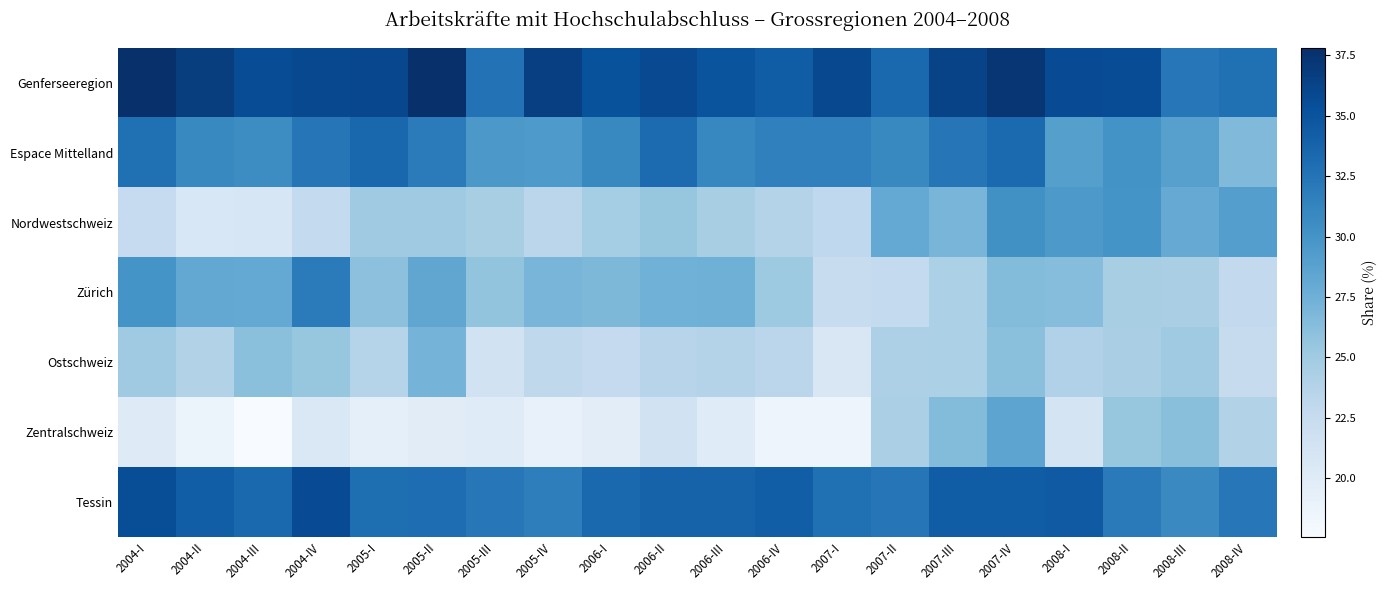

Reading right to left, transcribe all the data shown in this chart.

Genferseeregion: 2008-IV=32.8	2008-III=32.3	2008-II=35.6	2008-I=35.7	2007-IV=37.3	2007-III=36.2	2007-II=33.3	2007-I=35.9	2006-IV=34.3	2006-III=35.0	2006-II=35.8	2006-I=35.1	2005-IV=36.6	2005-III=32.7	2005-II=37.8	2005-I=36.0	2004-IV=35.9	2004-III=35.5	2004-II=36.8	2004-I=37.8
Espace Mittelland: 2008-IV=26.6	2008-III=28.9	2008-II=30.1	2008-I=29.0	2007-IV=33.3	2007-III=32.4	2007-II=30.9	2007-I=31.5	2006-IV=31.5	2006-III=31.1	2006-II=33.1	2006-I=30.9	2005-IV=29.5	2005-III=29.6	2005-II=31.9	2005-I=33.5	2004-IV=32.3	2004-III=30.6	2004-II=30.9	2004-I=32.8
Nordwestschweiz: 2008-IV=29.1	2008-III=27.9	2008-II=30.0	2008-I=29.6	2007-IV=30.2	2007-III=27.0	2007-II=28.1	2007-I=23.0	2006-IV=23.8	2006-III=24.5	2006-II=25.5	2006-I=24.8	2005-IV=23.3	2005-III=24.5	2005-II=25.1	2005-I=25.0	2004-IV=22.7	2004-III=20.9	2004-II=20.7	2004-I=22.6
Zürich: 2008-IV=22.8	2008-III=24.4	2008-II=24.5	2008-I=26.3	2007-IV=26.5	2007-III=24.3	2007-II=22.8	2007-I=22.4	2006-IV=25.1	2006-III=27.5	2006-II=27.4	2006-I=26.8	2005-IV=27.0	2005-III=25.7	2005-II=28.3	2005-I=26.0	2004-IV=31.9	2004-III=28.1	2004-II=28.2	2004-I=30.1
Ostschweiz: 2008-IV=22.5	2008-III=25.0	2008-II=24.4	2008-I=24.0	2007-IV=26.0	2007-III=24.3	2007-II=24.2	2007-I=20.6	2006-IV=23.3	2006-III=23.7	2006-II=23.5	2006-I=22.7	2005-IV=23.1	2005-III=21.5	2005-II=27.2	2005-I=23.7	2004-IV=25.5	2004-III=26.0	2004-II=23.9	2004-I=25.0
Zentralschweiz: 2008-IV=23.9	2008-III=26.1	2008-II=25.5	2008-I=21.1	2007-IV=28.5	2007-III=26.4	2007-II=24.3	2007-I=18.5	2006-IV=18.6	2006-III=20.0	2006-II=21.5	2006-I=19.7	2005-IV=19.0	2005-III=20.0	2005-II=19.8	2005-I=19.3	2004-IV=20.5	2004-III=17.6	2004-II=18.6	2004-I=20.1
Tessin: 2008-IV=32.2	2008-III=30.8	2008-II=32.0	2008-I=34.5	2007-IV=34.3	2007-III=34.3	2007-II=32.3	2007-I=32.8	2006-IV=34.2	2006-III=33.8	2006-II=33.8	2006-I=33.3	2005-IV=31.7	2005-III=32.3	2005-II=33.0	2005-I=33.0	2004-IV=35.6	2004-III=33.4	2004-II=34.2	2004-I=35.5